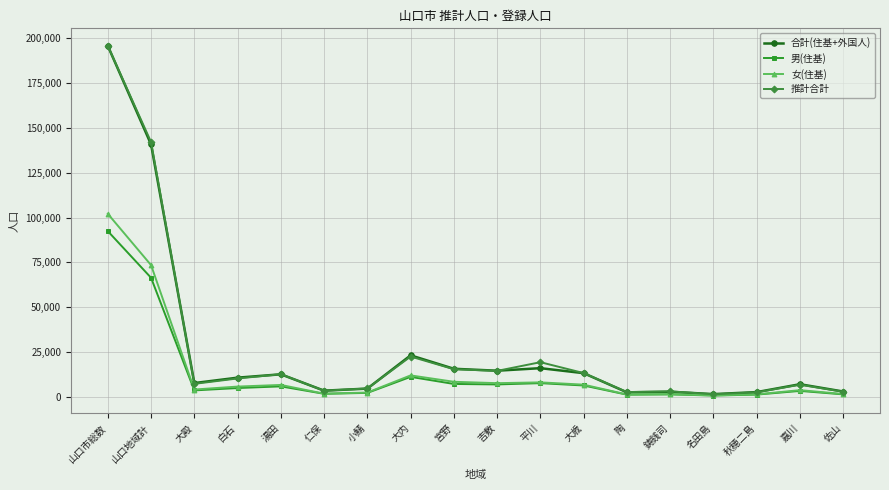

What is the spread (max minus min) of values at 山口市総数?

103386